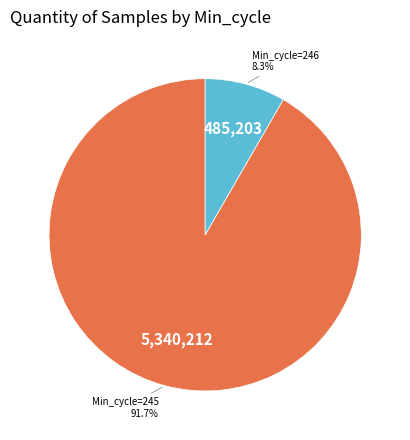

Does any single category account for the majority?

Yes